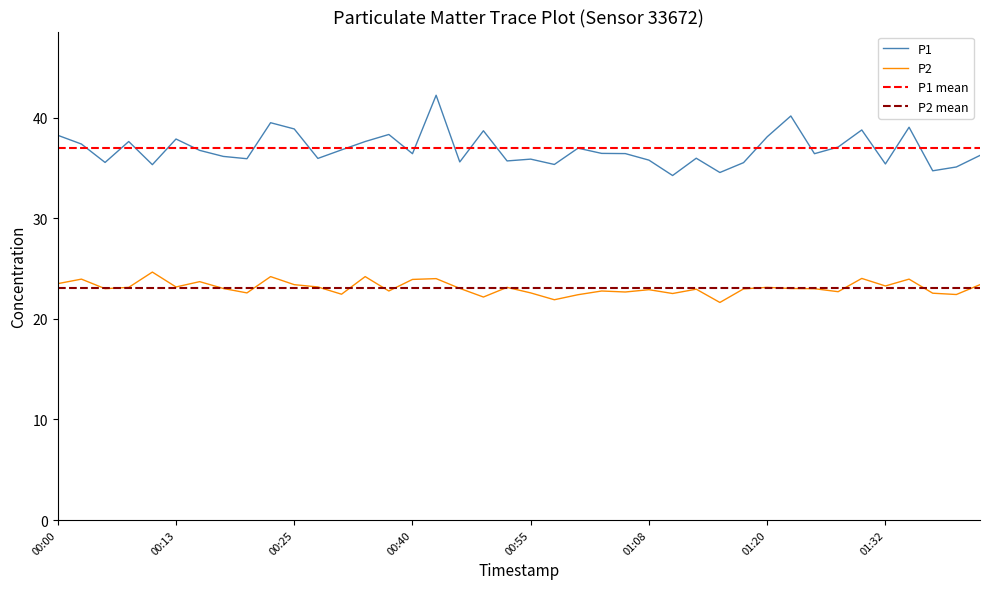

In P2, how many points are lower than both neighbors (excluding endpoints)?

13